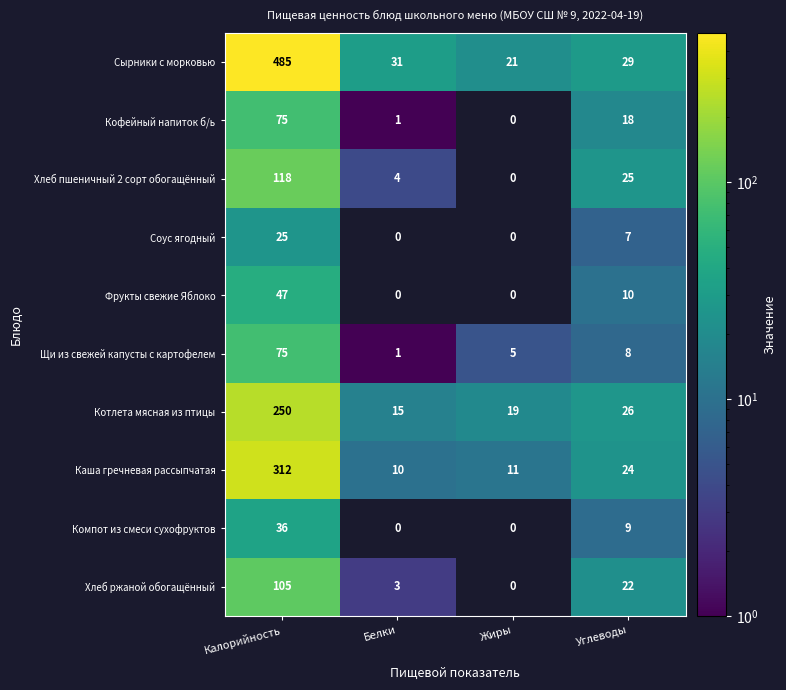

How many categories are shown in the chart?

4